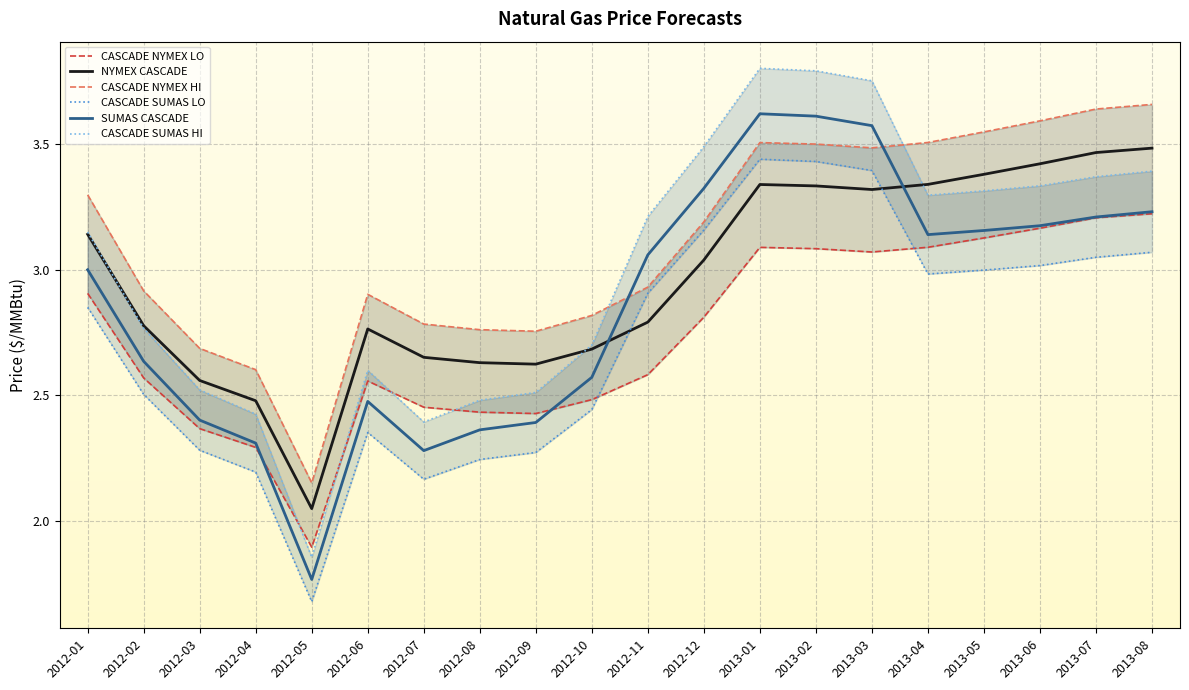

What position from the right is 2012-05?

16